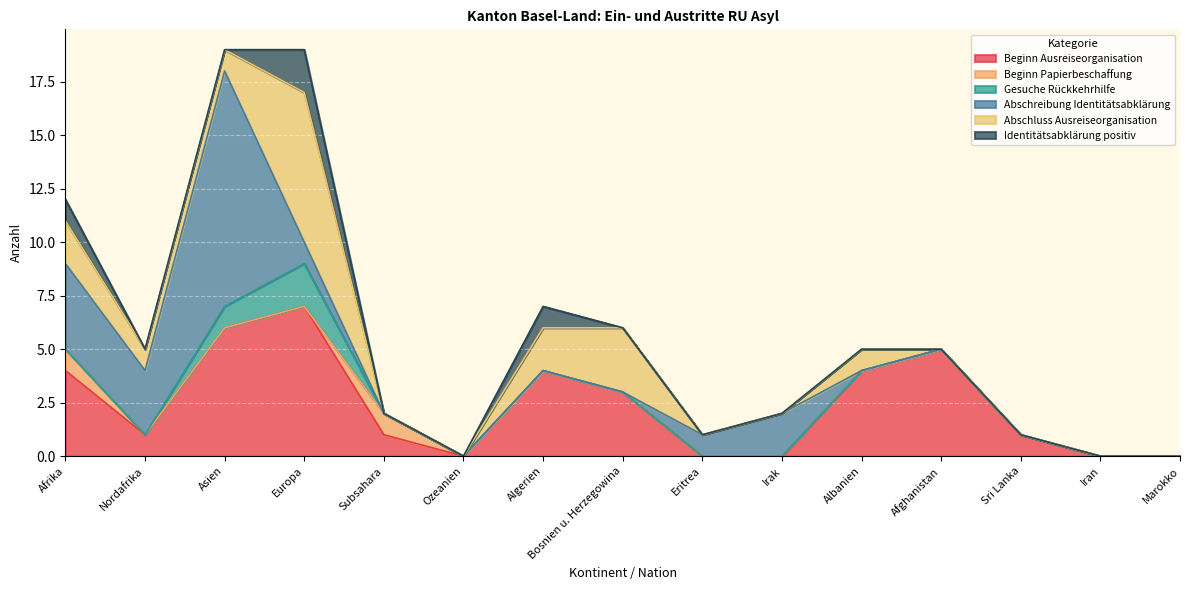

How many series are shown in this chart?

6